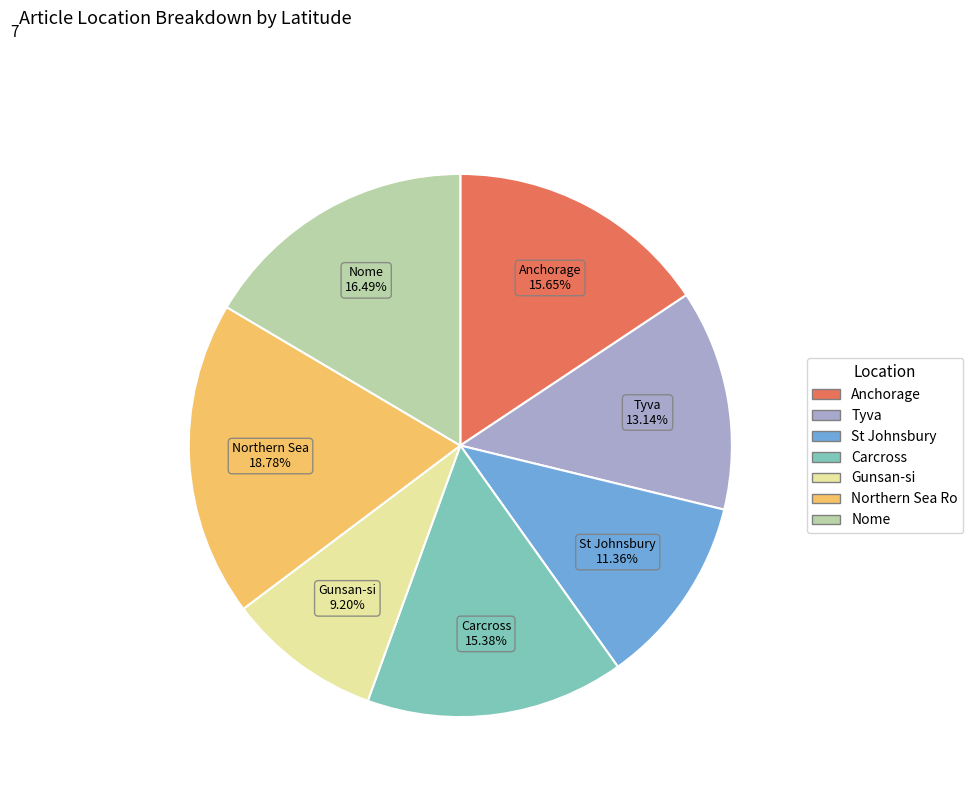

Is there any slice that represents more than half of the pie?

No